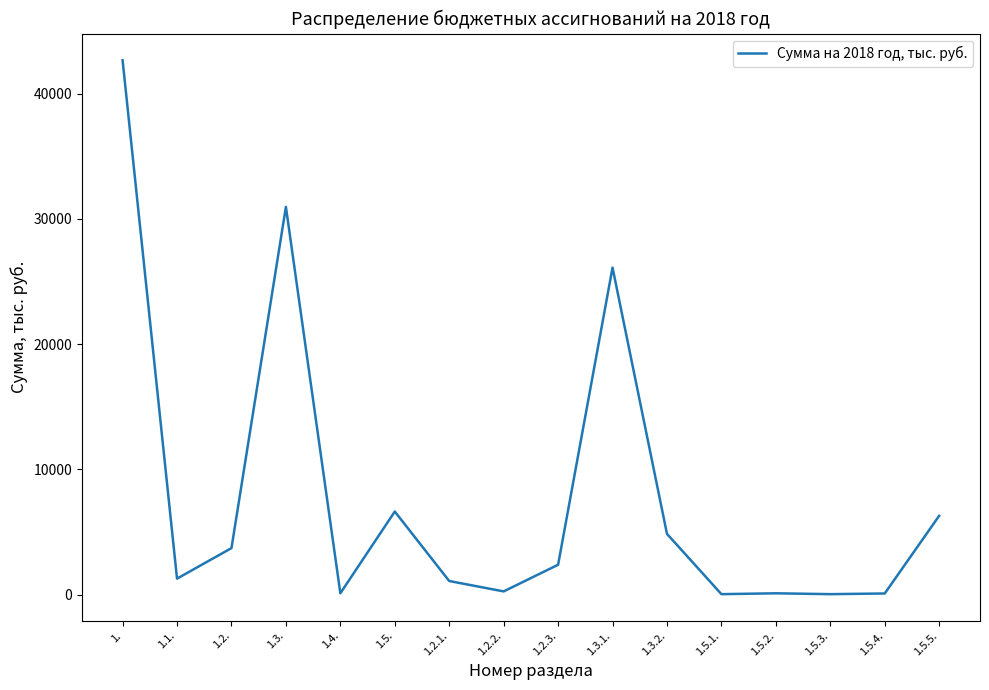

What is the greatest value displayed?

42676.7